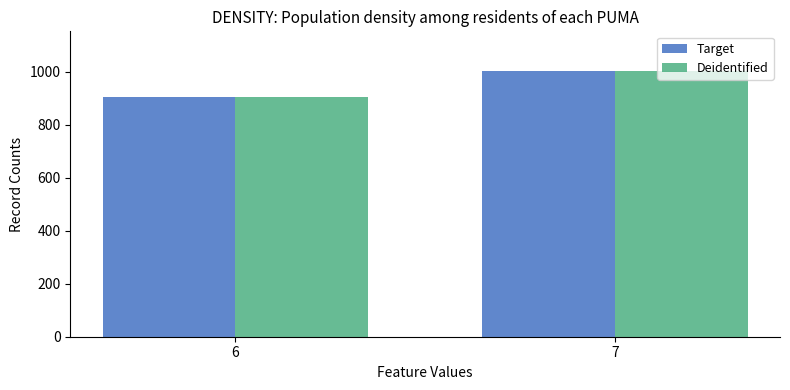

What is the difference between the Target values at 6 and 7?

99